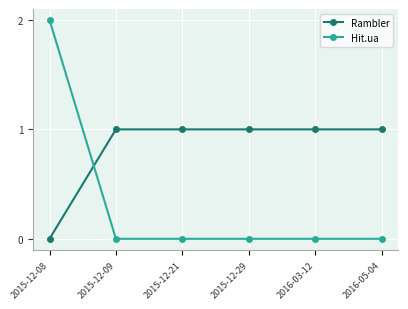

Reading left to right, list all the values displayed in this chart.

Rambler: 0	1	1	1	1	1
Hit.ua: 2	0	0	0	0	0